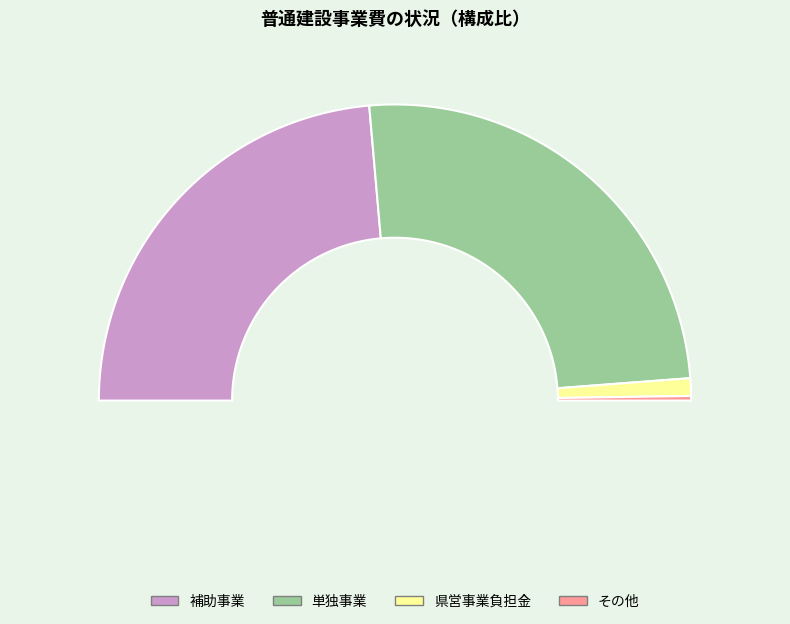

To the nearest percent, what percentage of the pie is 県営事業負担金?

2%